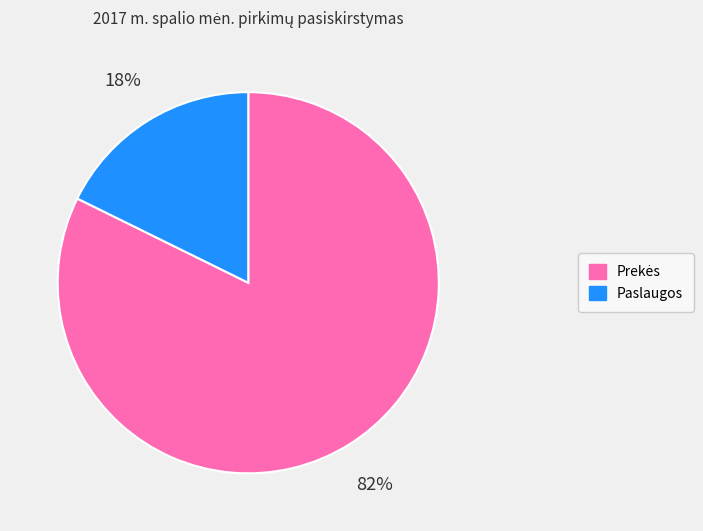

The Paslaugos slice represents 18% of the pie. True or false?

True